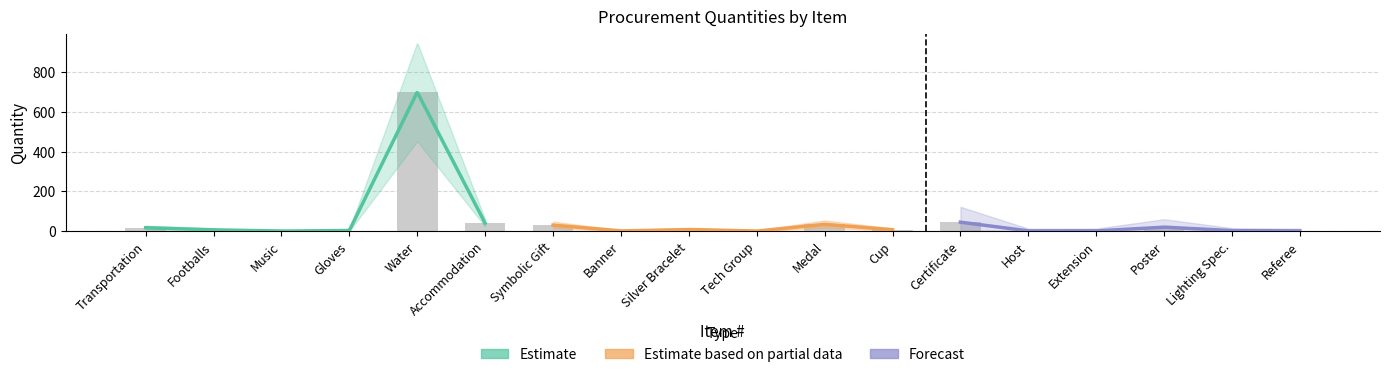

List the labels in order of value, smallest first.

Music, Tech Group, Banner, Host, Extension, Referee, Lighting Spec., Gloves, Footballs, Cup, Silver Bracelet, Transportation, Poster, Symbolic Gift, Medal, Accommodation, Certificate, Water